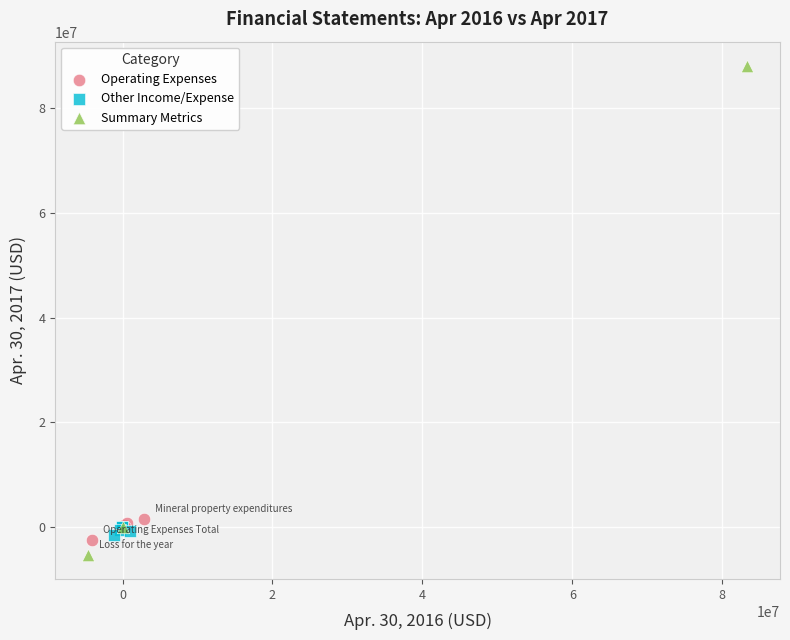

Which series has the widest spread of Y values?

Summary Metrics